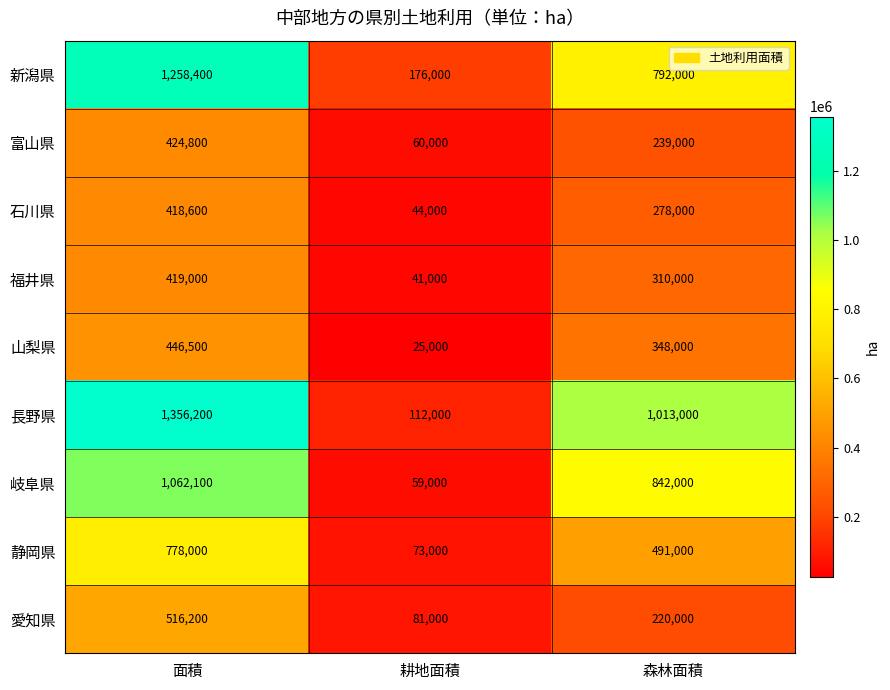

Which series changed the most between 面積 and 森林面積?

新潟県